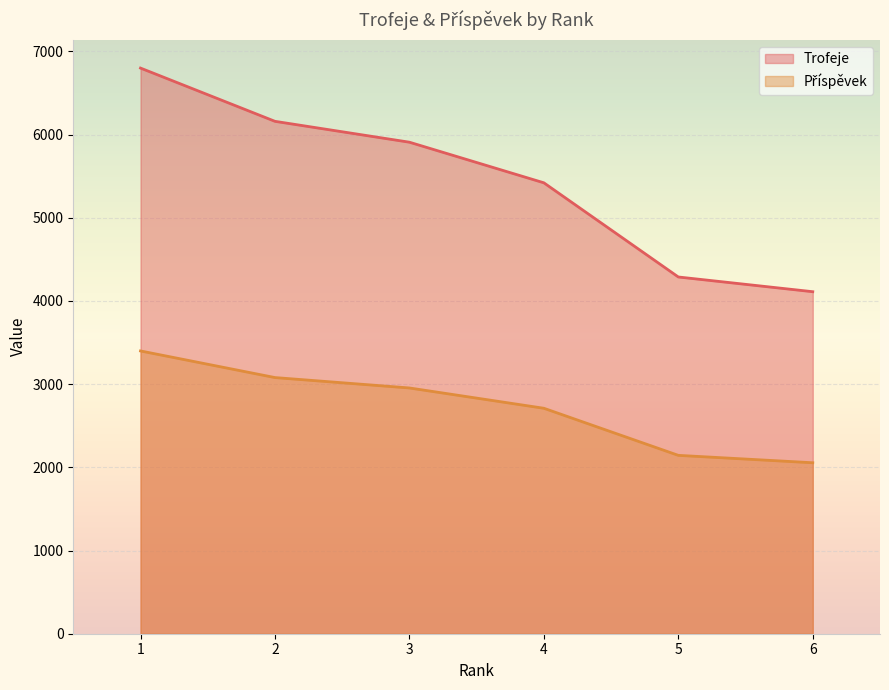

Is the value of Příspěvek at 5 greater than the value of Trofeje at 5?

No